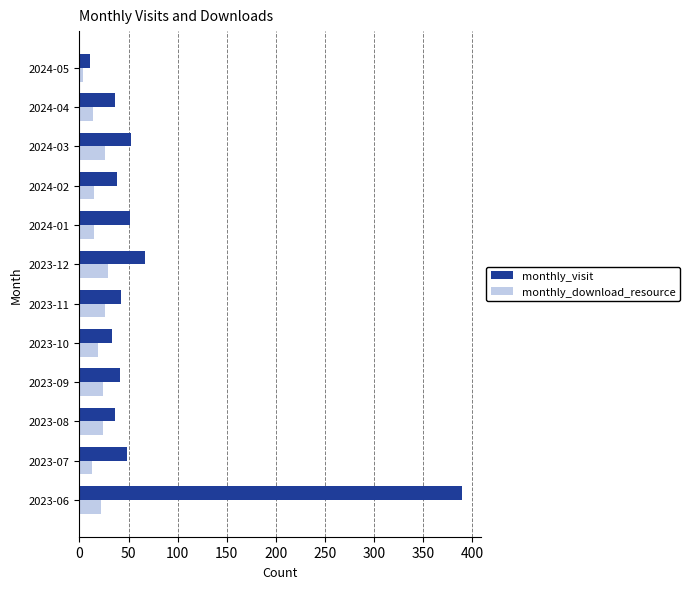

Rank the series by their average value, from highest to lowest.

monthly_visit, monthly_download_resource